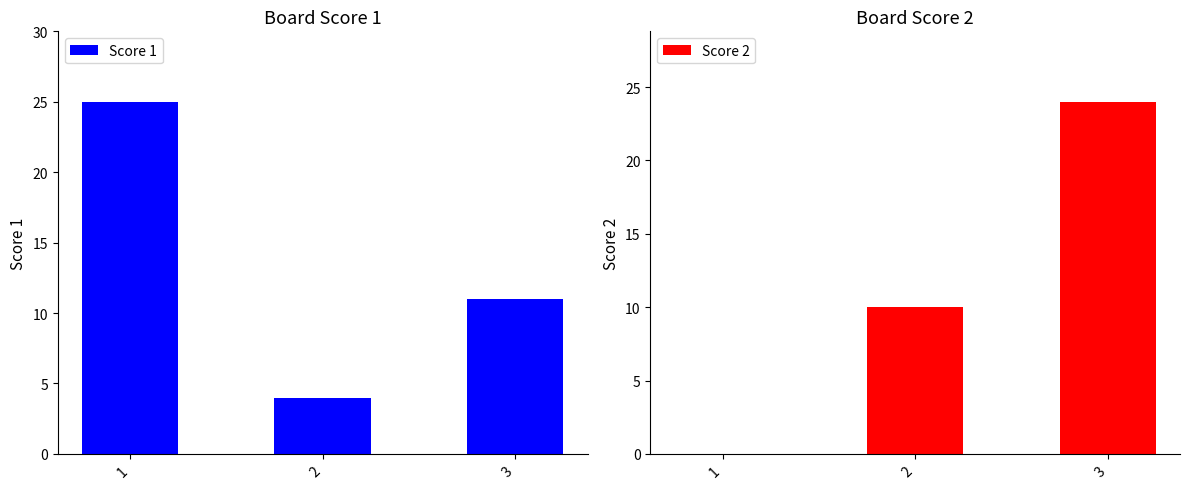

Which series has the largest range (max minus min)?

Score 2